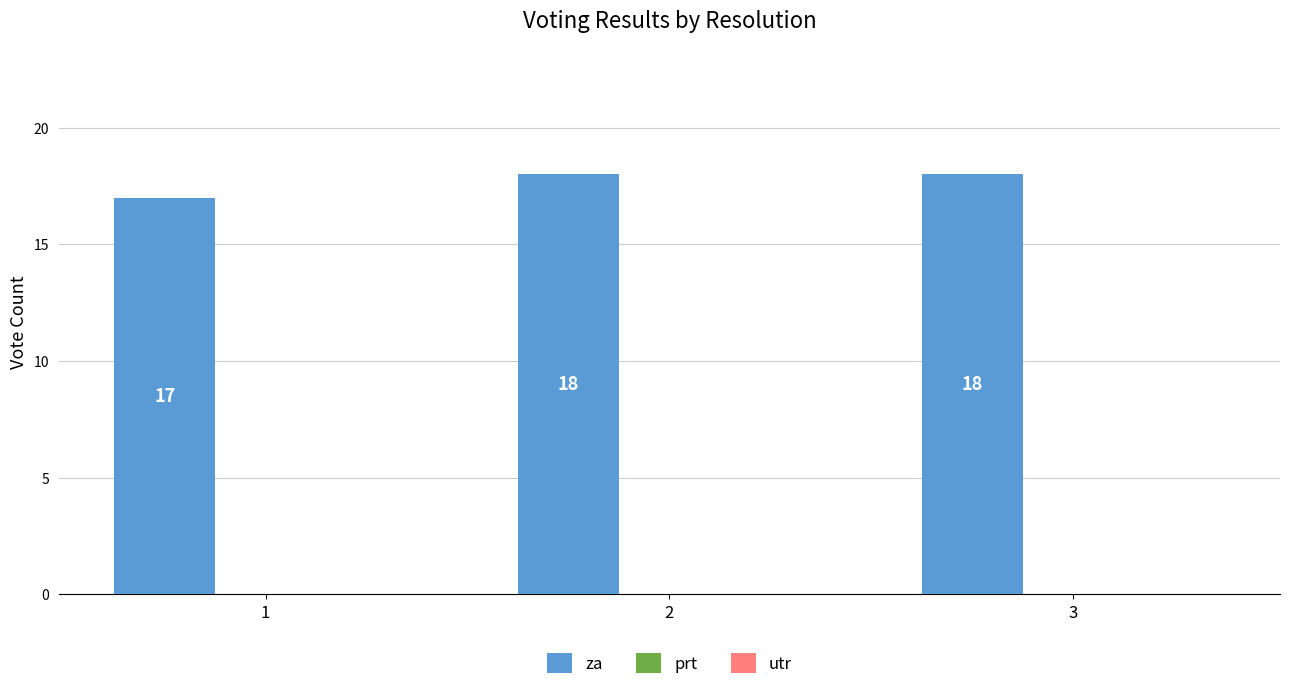

What is the greatest value displayed?

18